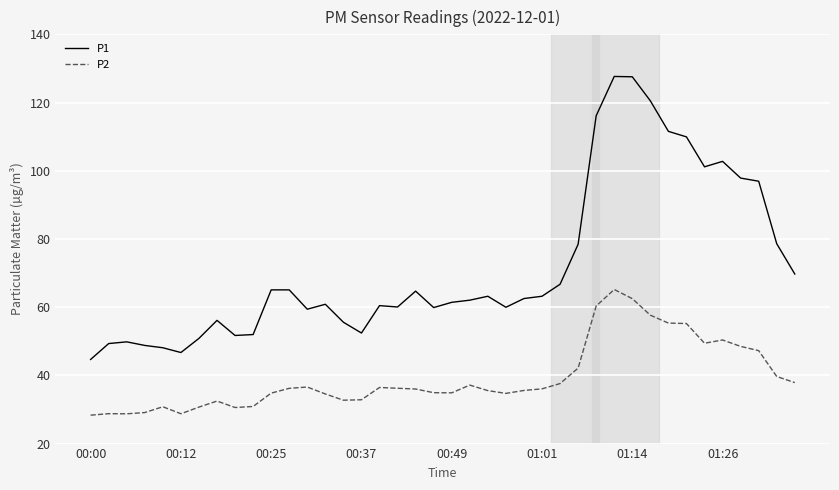

Which series has the largest range (max minus min)?

P1